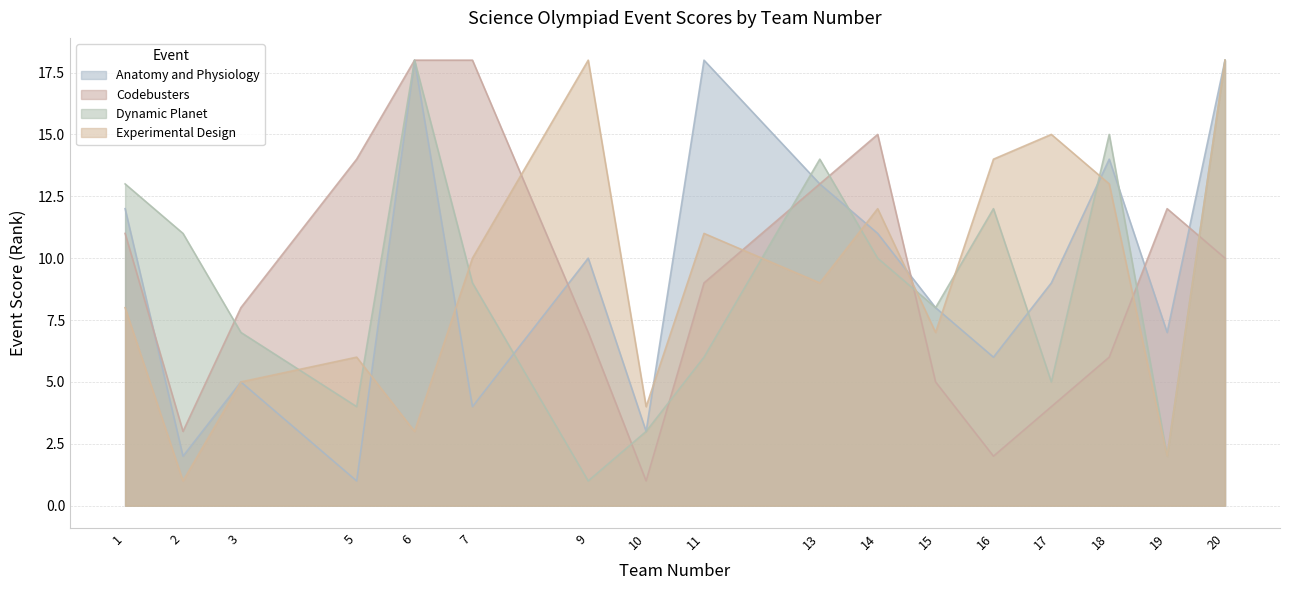

What is the total value across all series at 5?

25